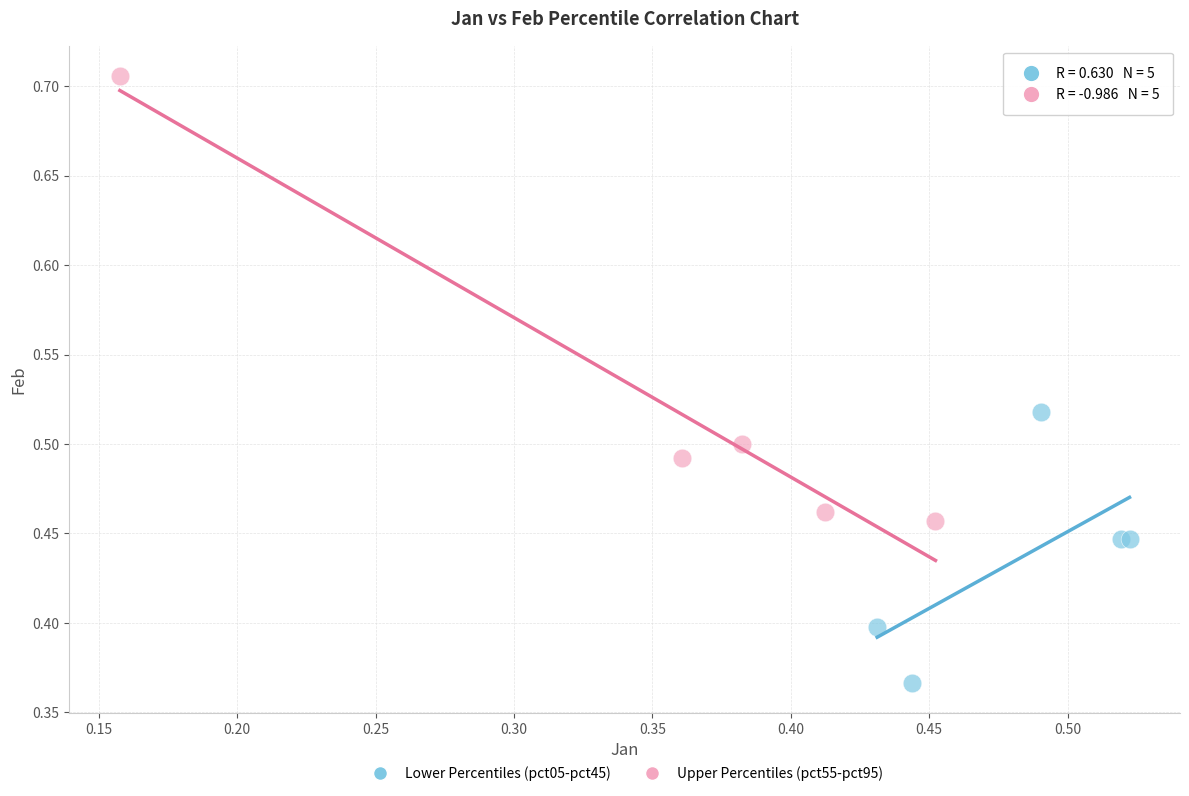

Which series contains the lowest Y value?

Lower Percentiles (pct05-pct45)